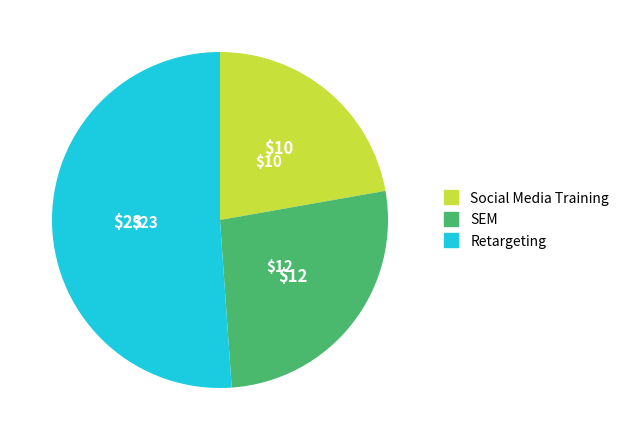

Does any single category account for the majority?

Yes